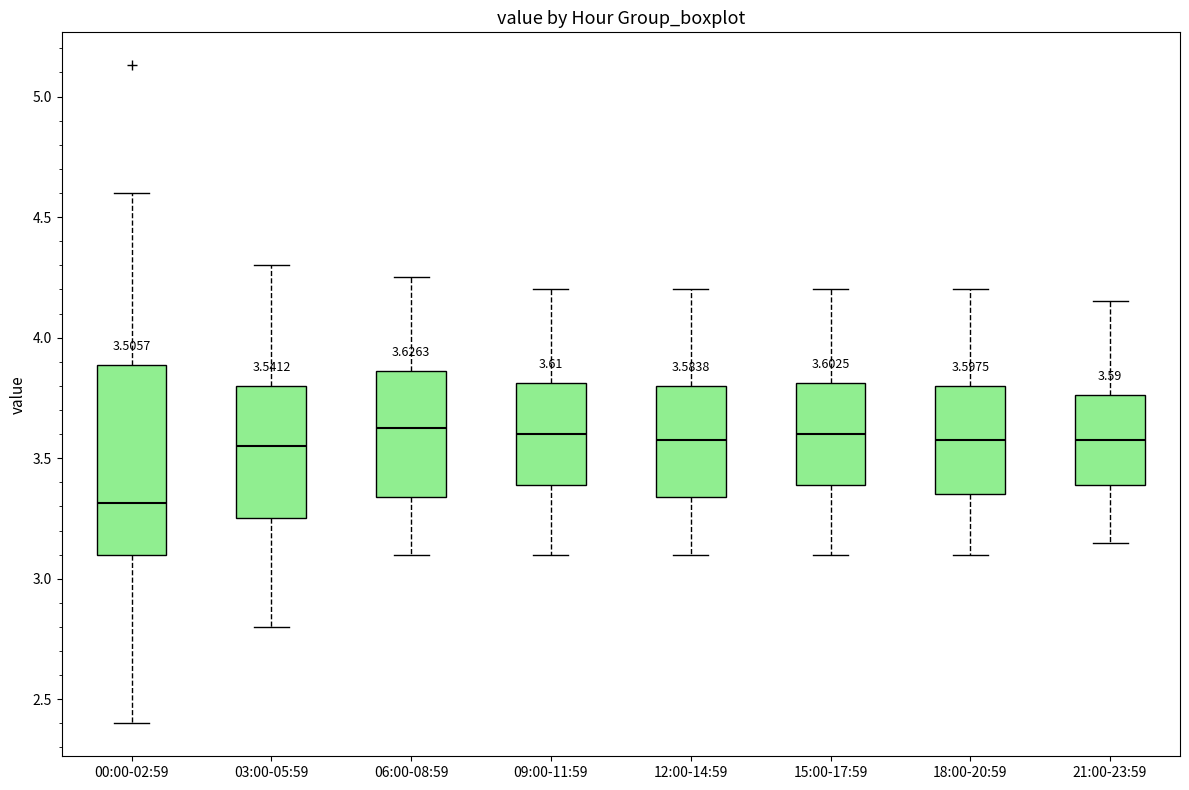

Comparing the boxes themselves (not the whiskers), which one is the tallest?

00:00-02:59